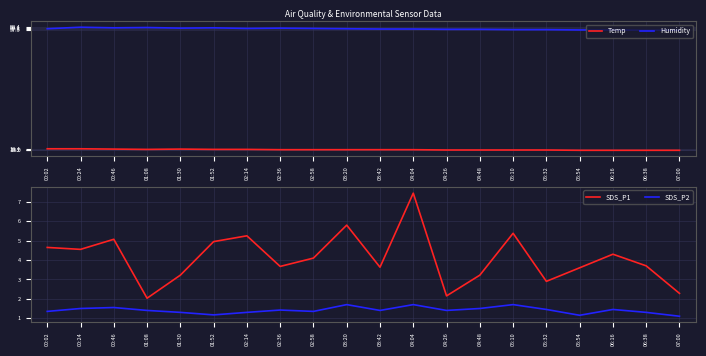

True or false: Humidity and SDS_P2 intersect in this chart.

False